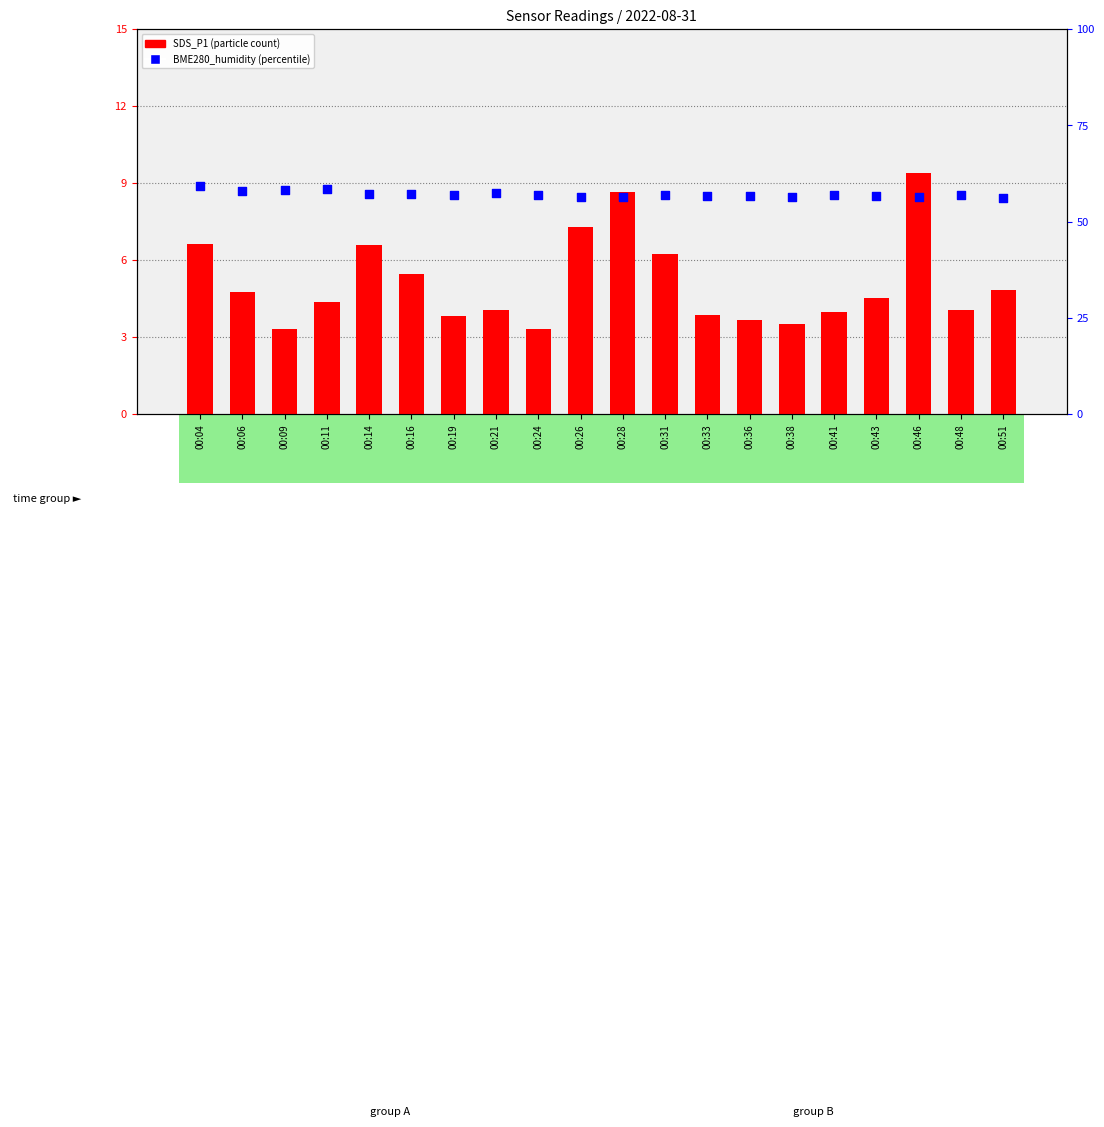

Which series contains the lowest Y value?

SDS_P1